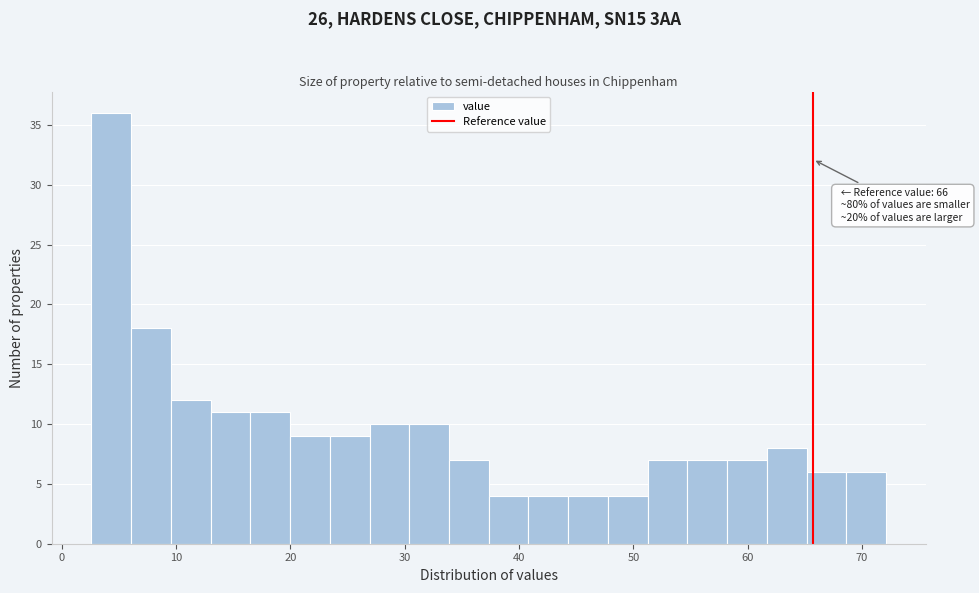

Around what value on the x-axis is the tallest bar? Give the approximate position of its centre, as read against the axis.

4